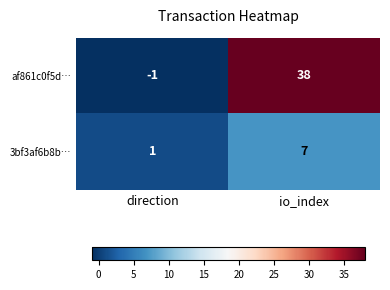

Reading left to right, what are all the values shown in this chart?

af861c0f5d…: -1	38
3bf3af6b8b…: 1	7